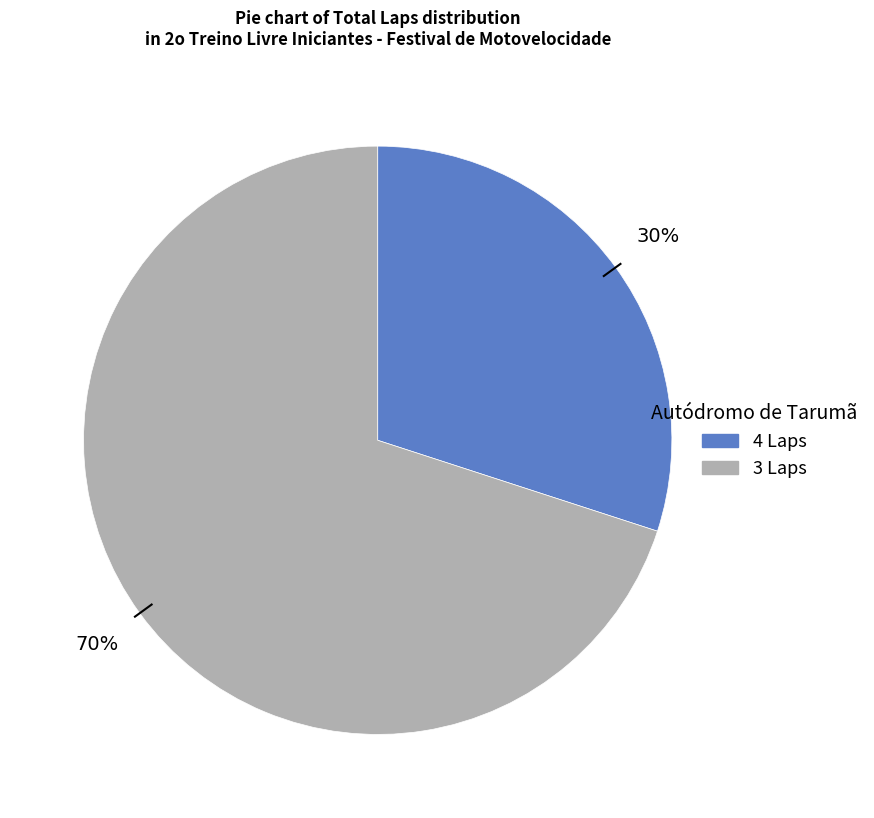

To the nearest percent, what is the difference between the largest and smallest slice percentages?

40%